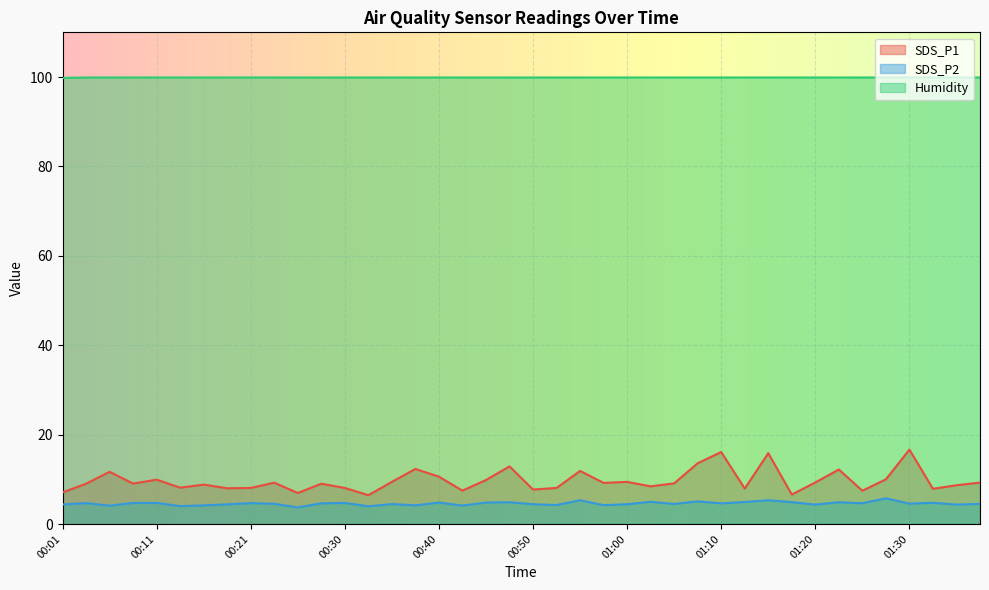

Count the Humidity values in the range 99 to 100.

40